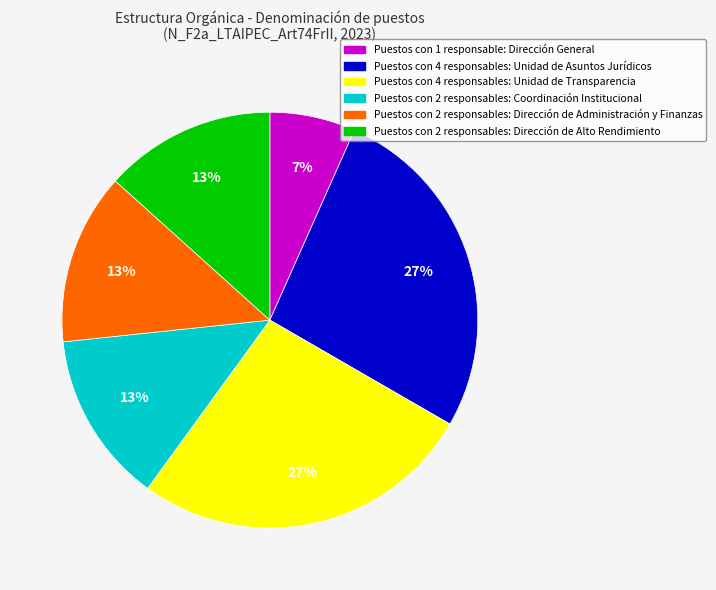

To the nearest percent, what is the difference between the largest and smallest slice percentages?

20%